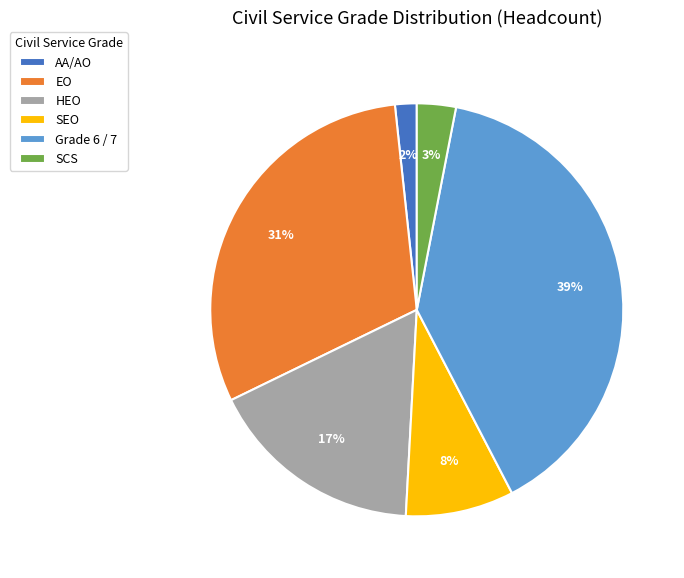

What percentage is the SCS slice, to the nearest percent?

3%